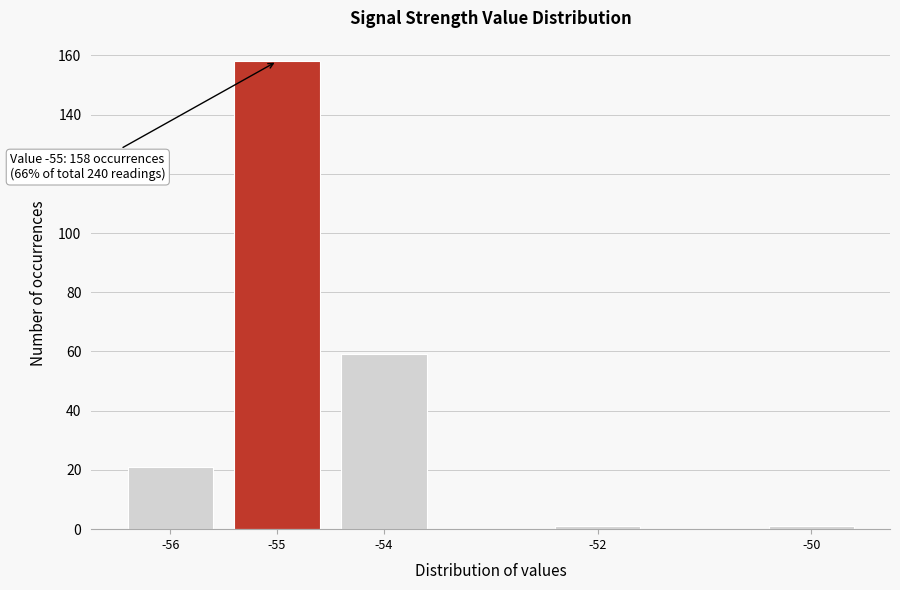

Reading right to left, what are all the values shown in this chart?

1	1	59	158	21